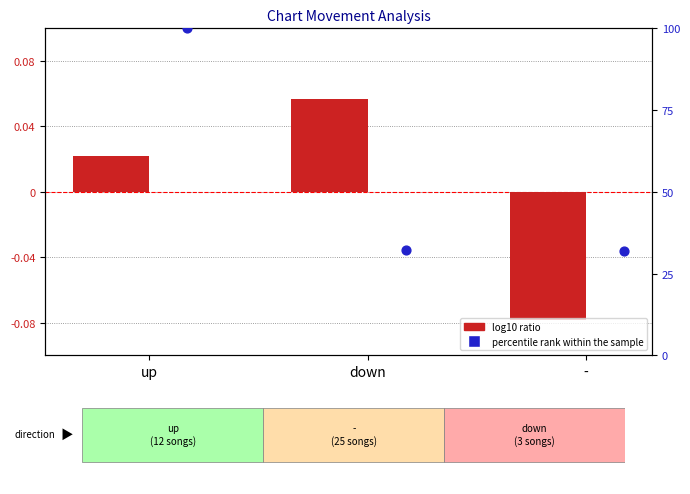

Between up and -, which is larger?

up